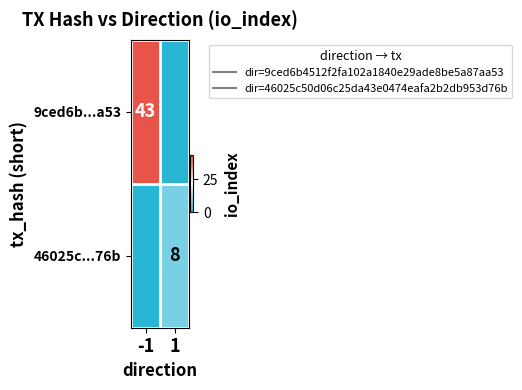

How many data points in 46025c...76b are less than 8?

1